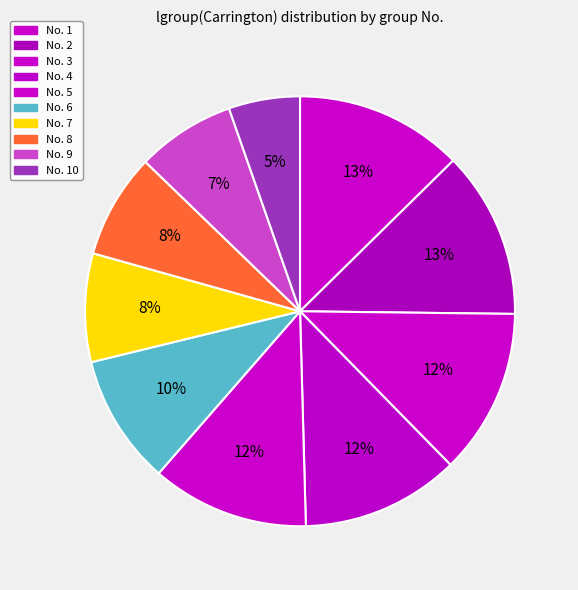

How many slices are in this pie chart?

10